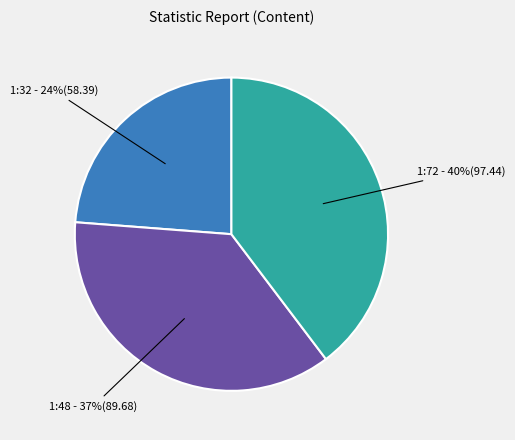

To the nearest percent, what is the average slice percentage?

33%